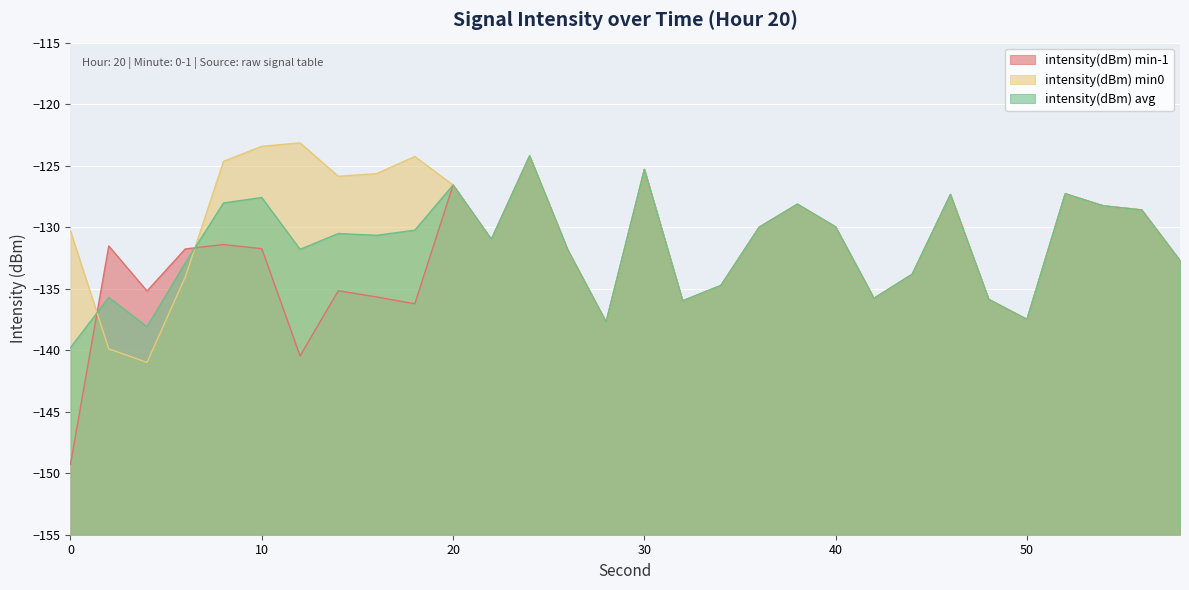

What is the total value across all series at 2?

-407.1